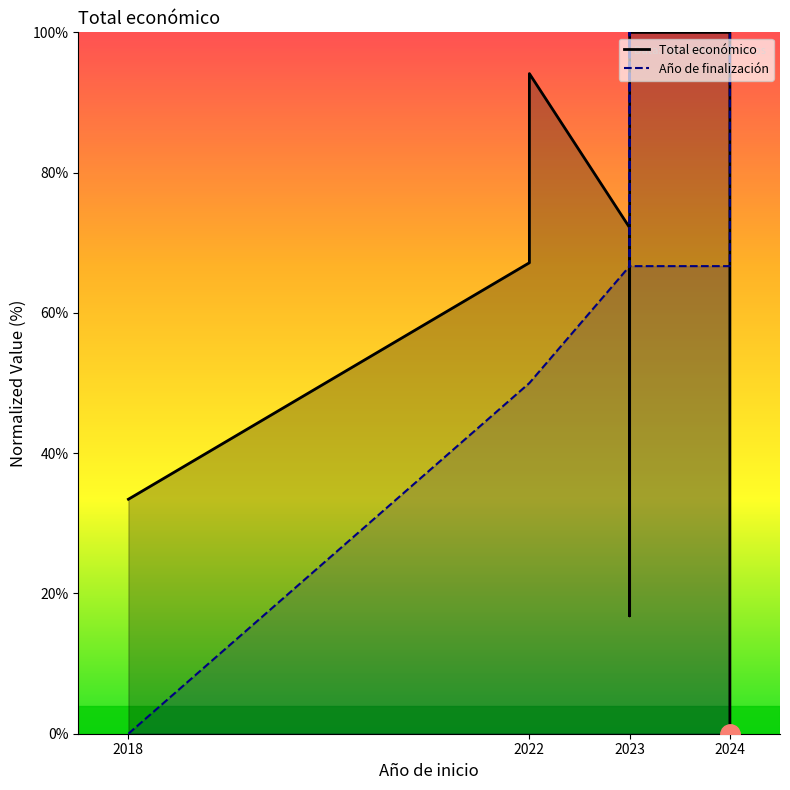

How many lines are shown in the chart?

2